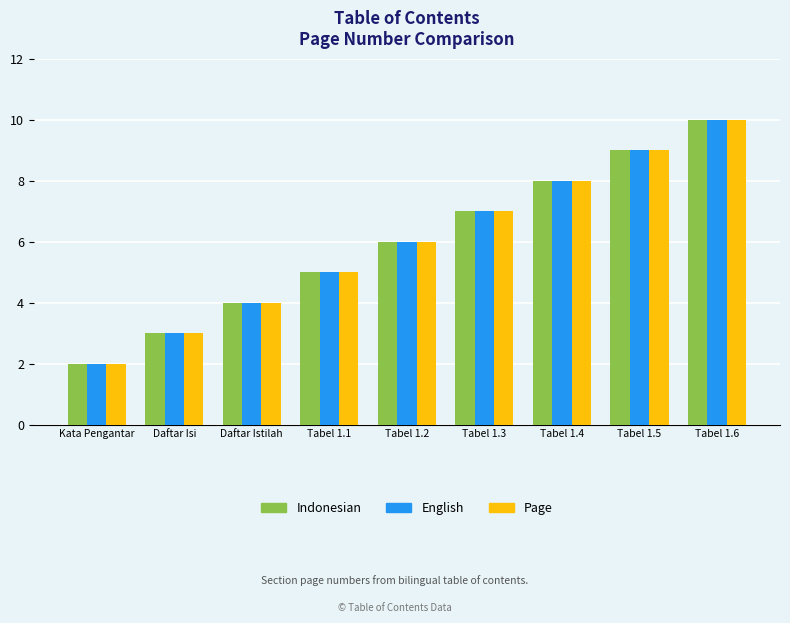

What is the difference between the second highest and minimum values in the English series?

7